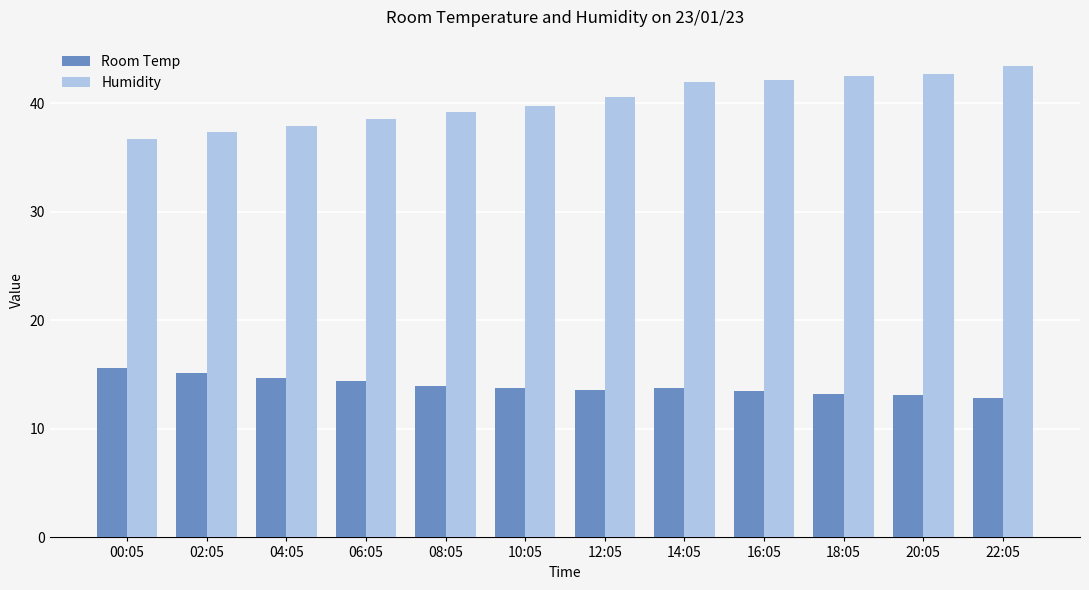

What is the label of the 3rd bar from the left?

04:05